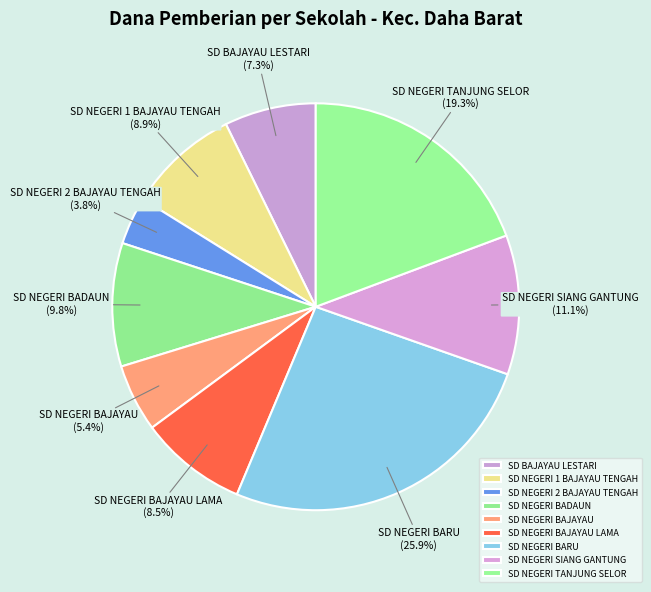

Is SD BAJAYAU LESTARI the majority of the pie?

No